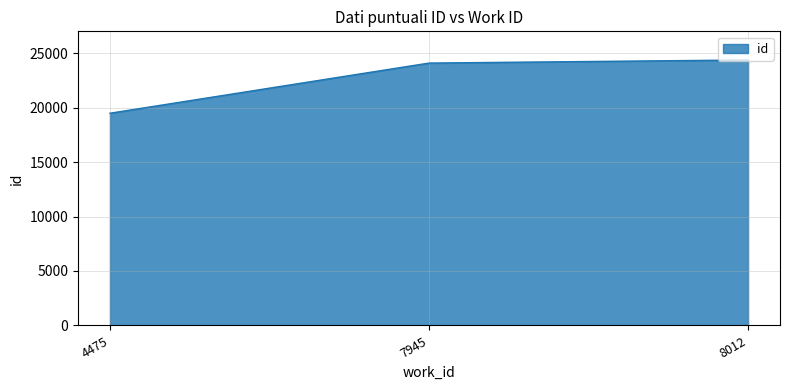

What is the approximate value at 4475, to the nearest 10?

19480